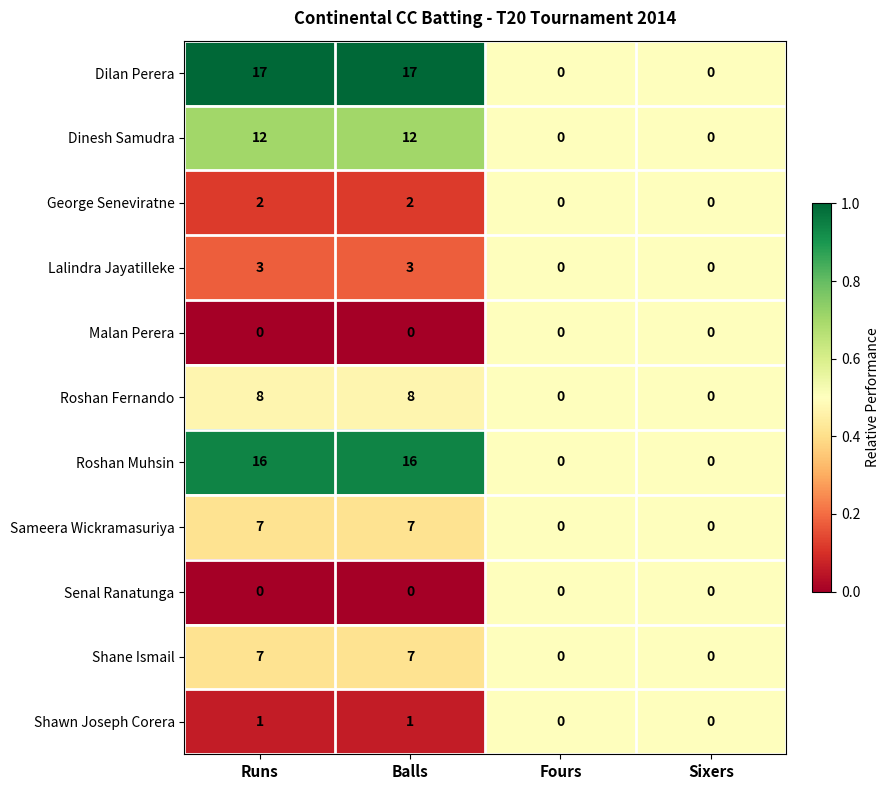

Is it true that George Seneviratne equals 1 at Fours?

False